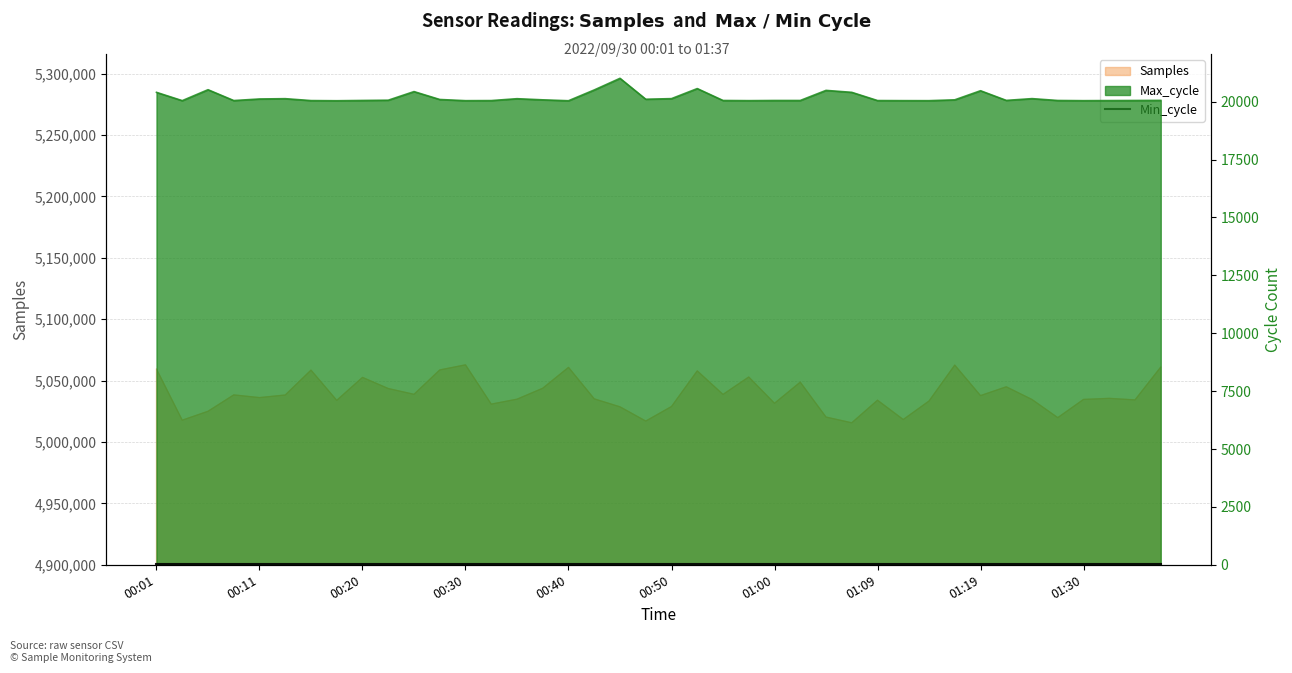

What is the label of the 40th point from the left?

01:37